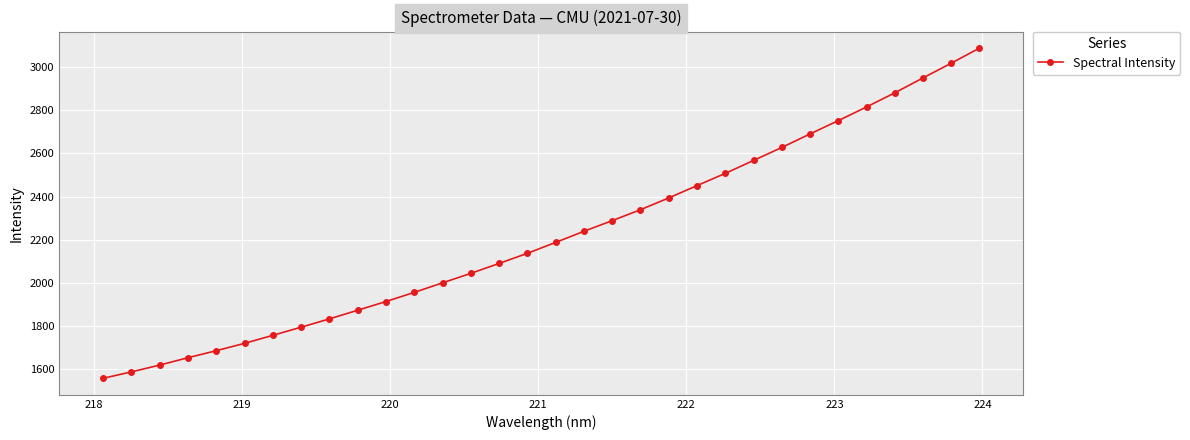

What is the value of the 12th point from the left?

1956.4